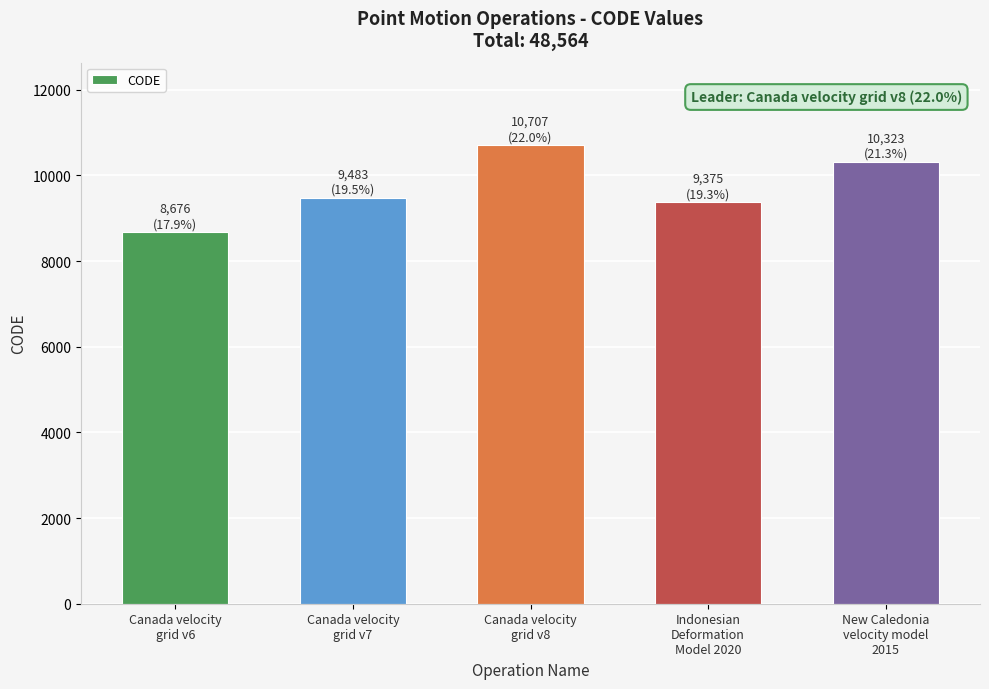

What is the minimum value shown in the chart?

8676